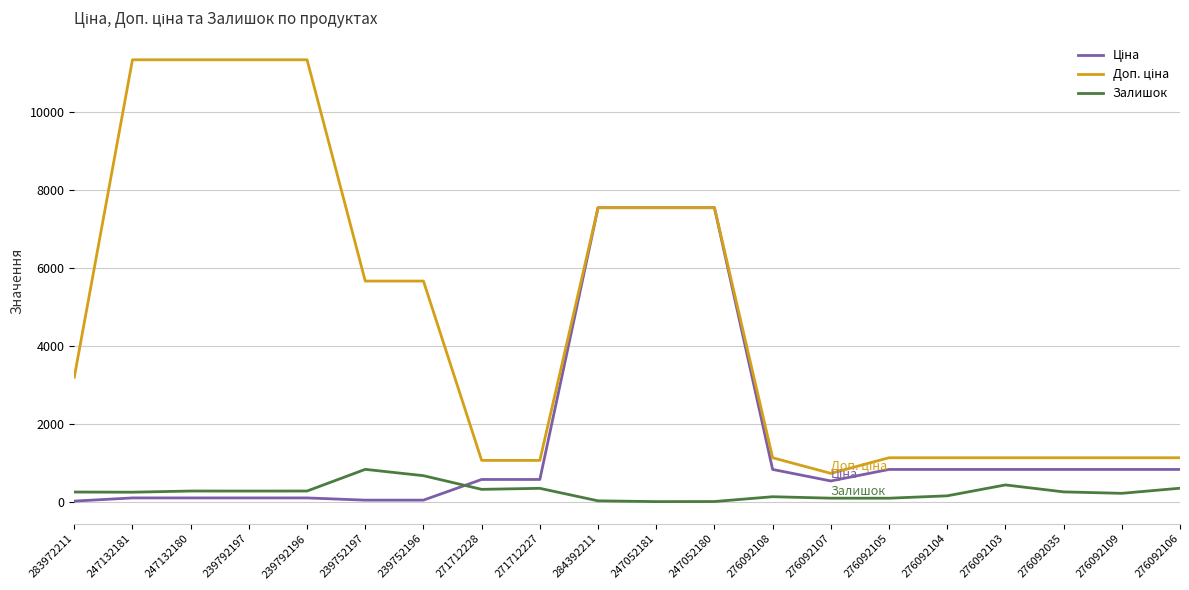

In Залишок, how many points are higher than both neighbors (excluding endpoints)?

5